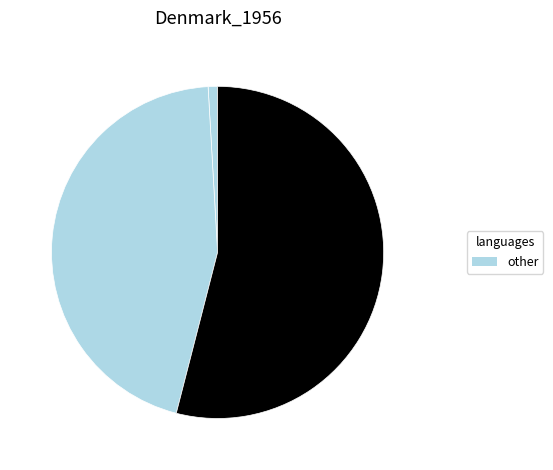

How many slices are in this pie chart?

3